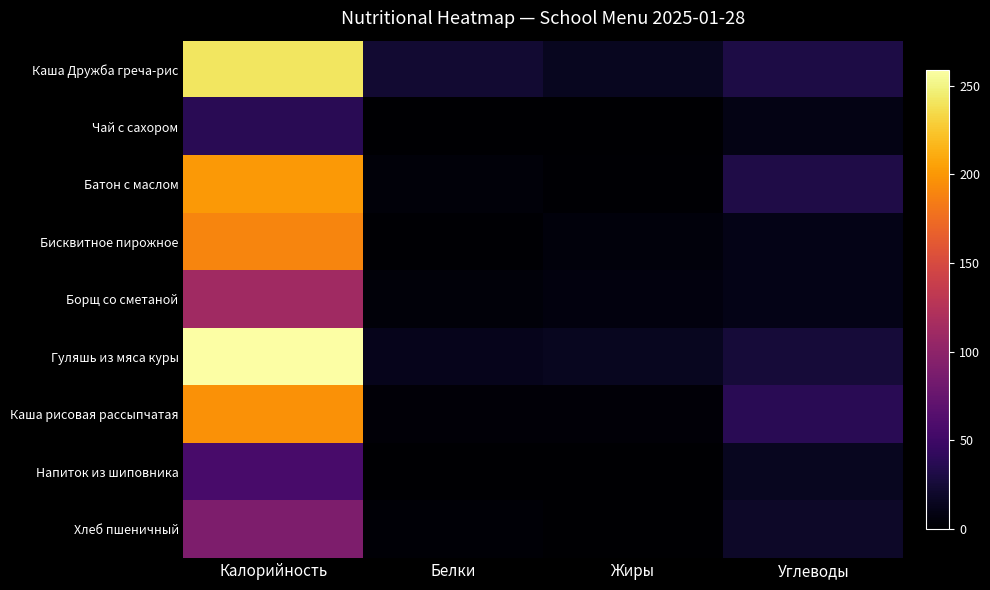

List the series in order of their peak value, highest first.

Гуляшь из мяса куры, Каша Дружба греча-рис, Батон с маслом, Каша рисовая рассыпчатая, Бисквитное пирожное, Борщ со сметаной, Хлеб пшеничный, Напиток из шиповника, Чай с сахором